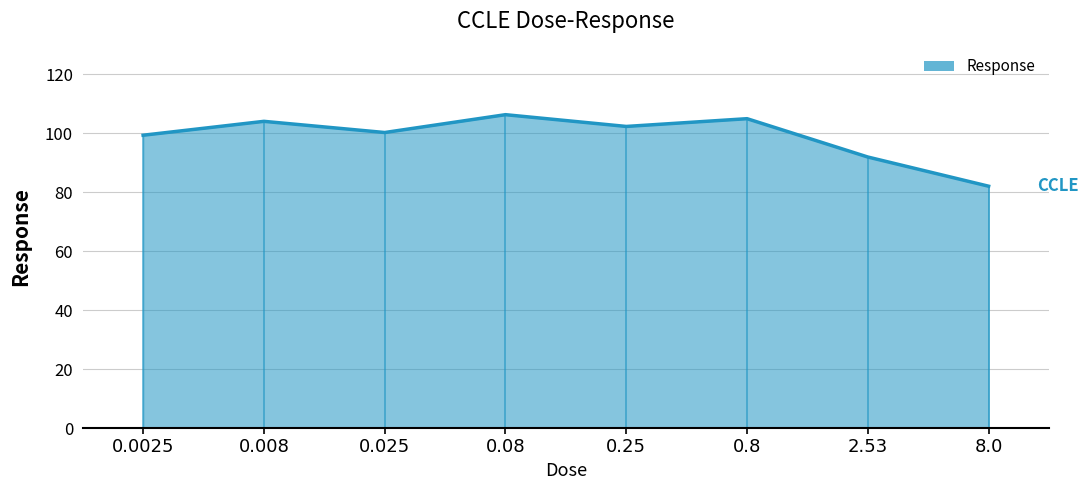

Reading right to left, extract all data points from this chart.

8.0=82.0	2.53=91.9	0.8=104.9	0.25=102.3	0.08=106.3	0.025=100.2	0.008=104.0	0.0025=99.3